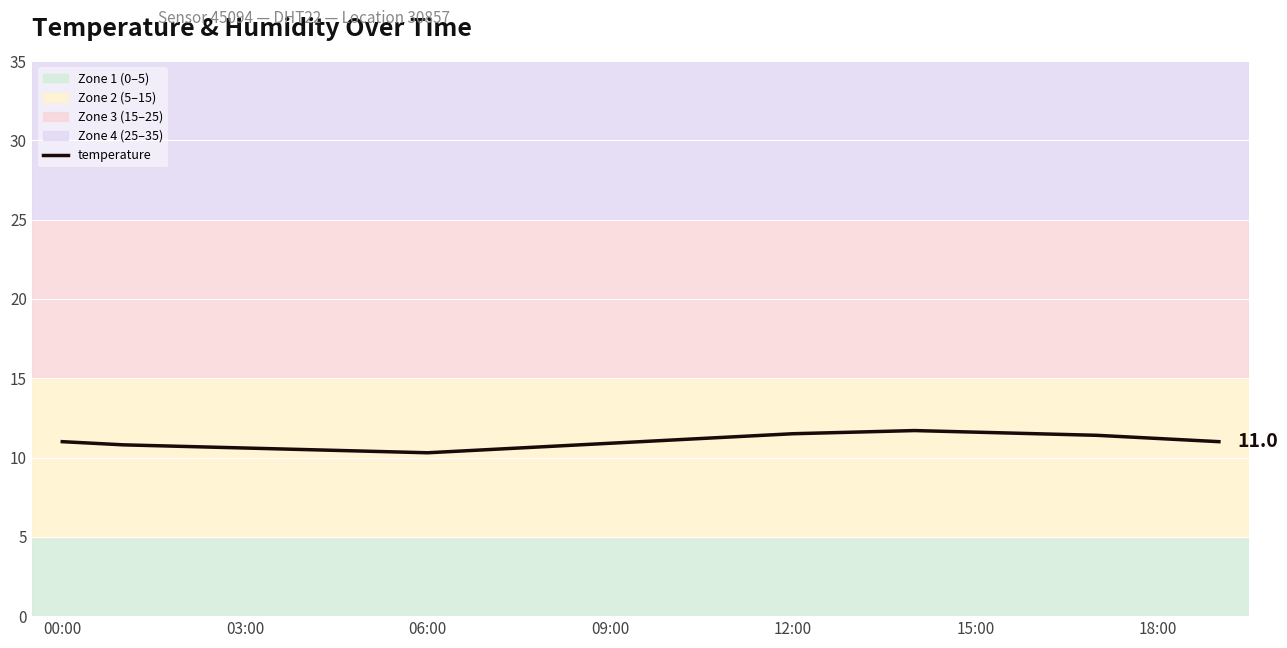

What is the difference between the maximum and minimum values?

1.4